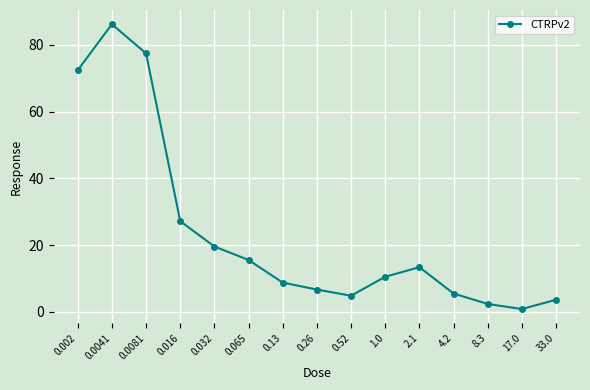

What is the minimum value shown in the chart?

0.9